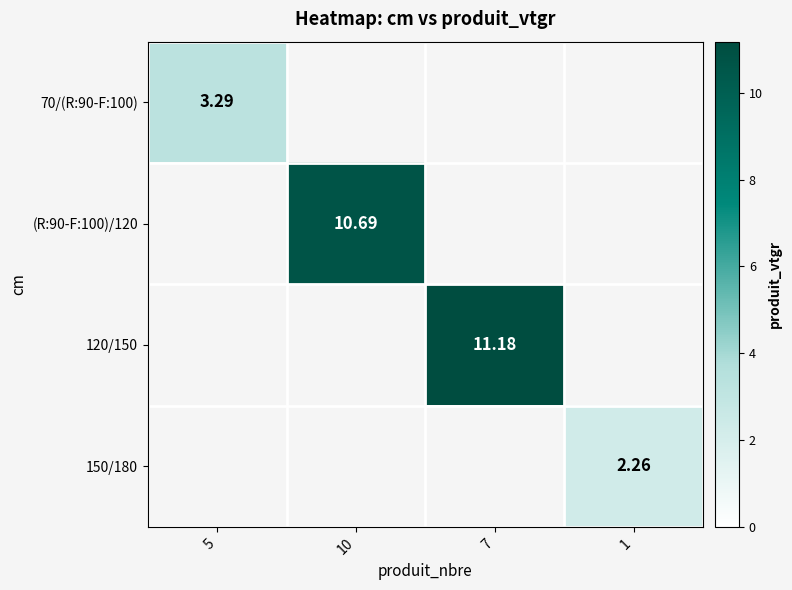

The value of 150/180 at 1 is 2.3. True or false?

True